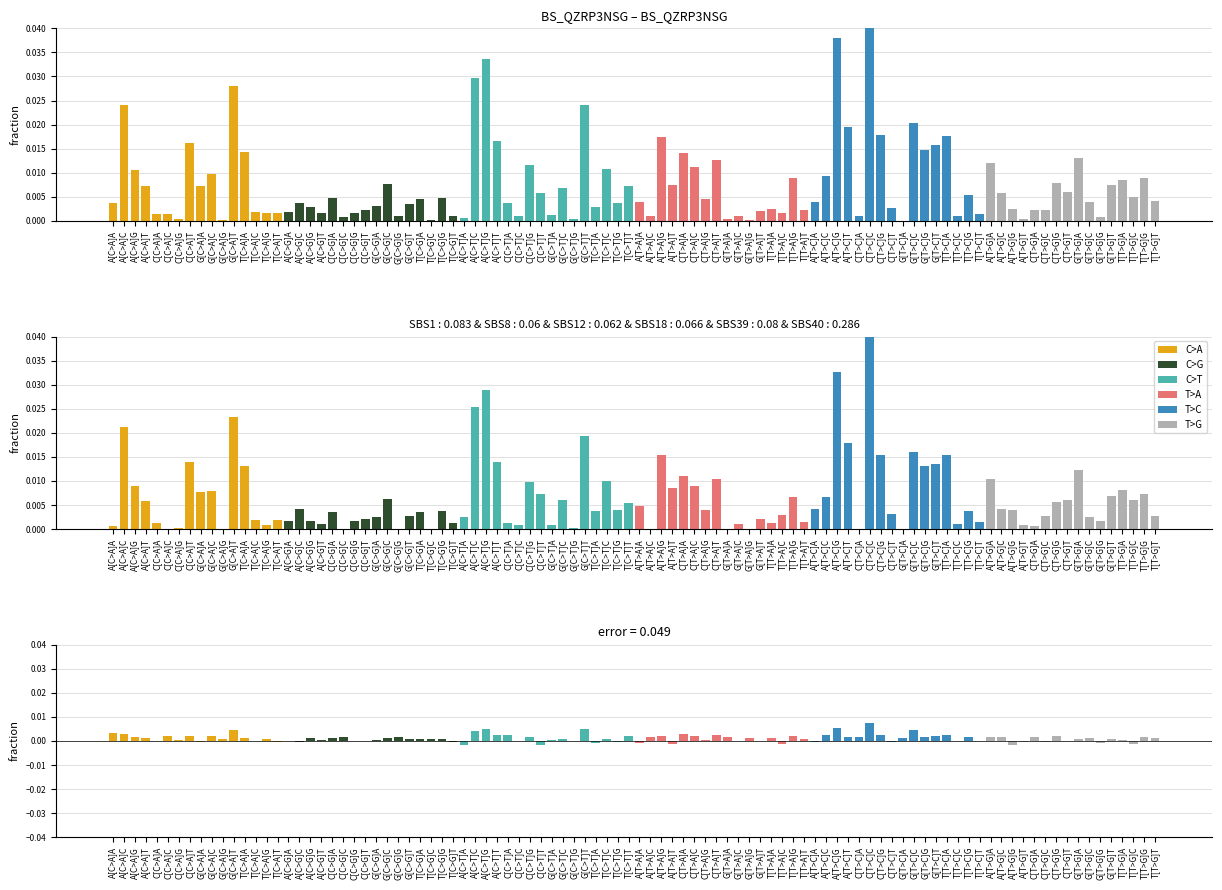

Is the value of T>G at A[C>A]C greater than the value of C>G at C[C>A]T?

Yes